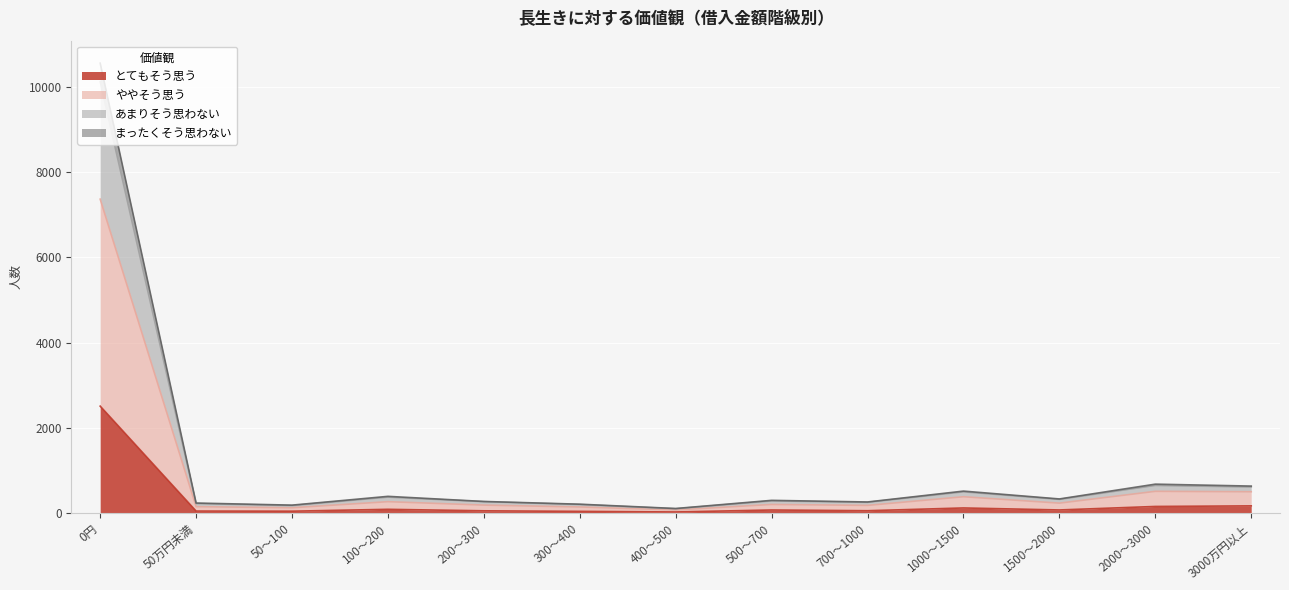

What is the label of the 7th point from the right?

400～500